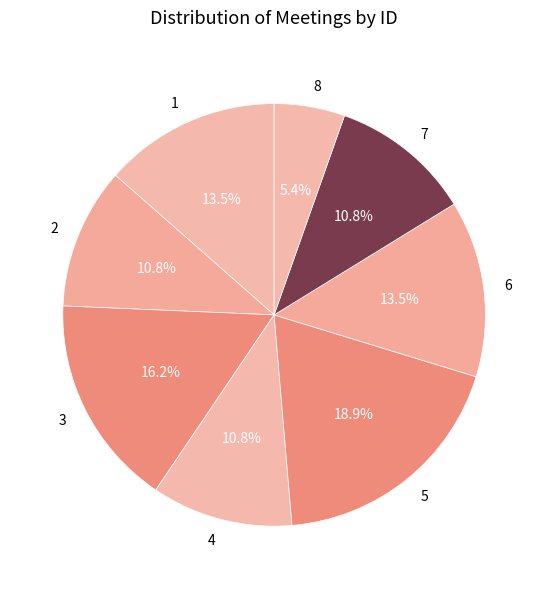

How many segments does this pie chart have?

8